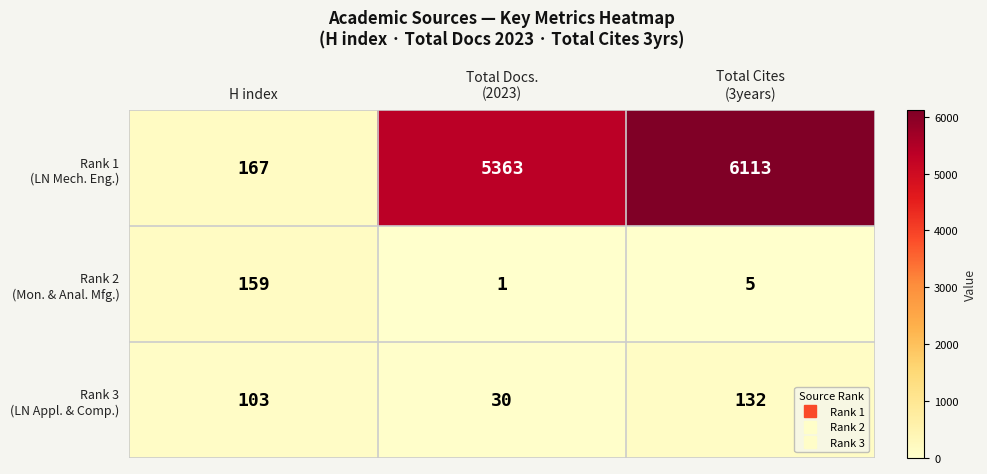

What is the spread (max minus min) of values at H index?

64